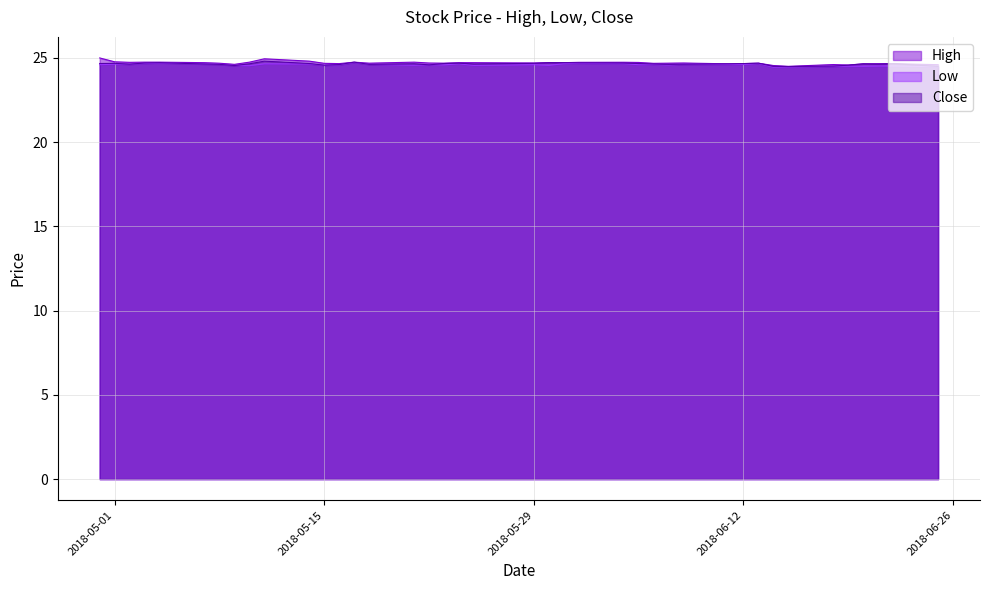

Is it true that Close equals 43.7 at 2018-06-01?

False